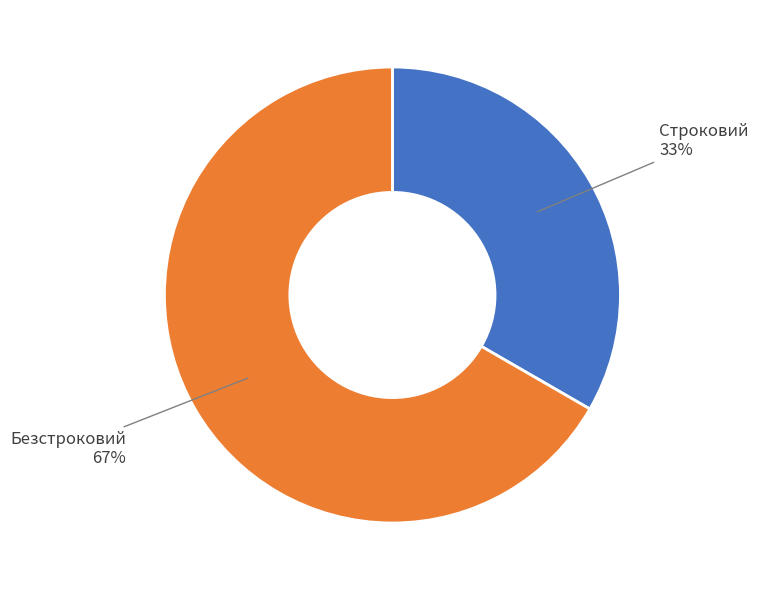

How many slices are in this pie chart?

2